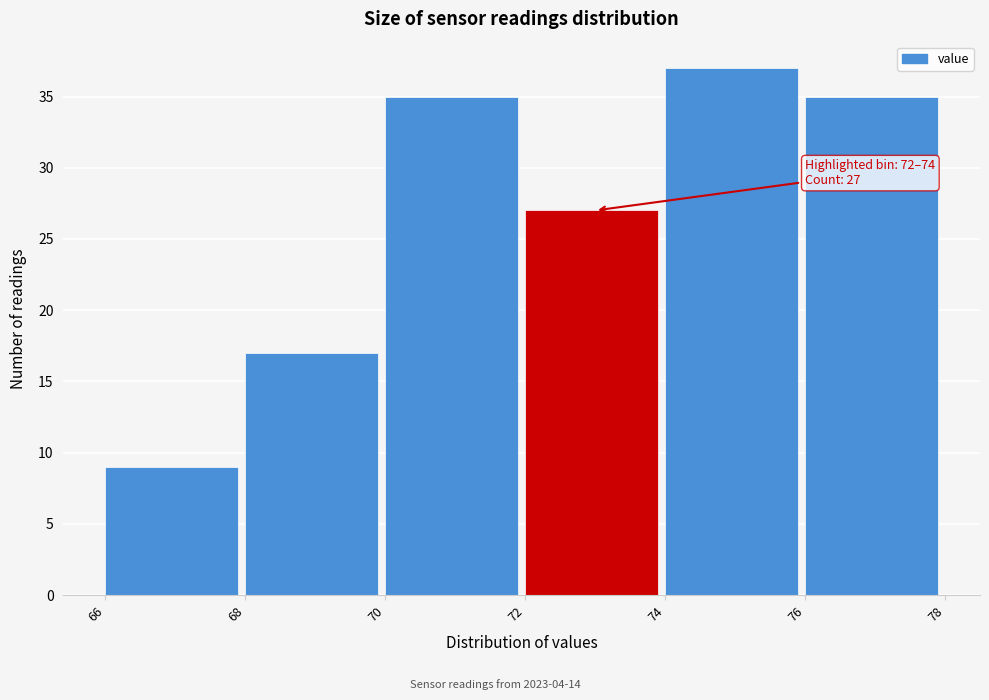

Over which range of the x-axis is the bar tallest?

74 to 76